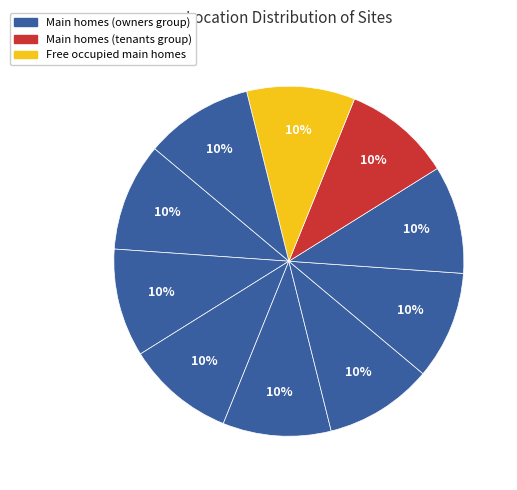

How many segments does this pie chart have?

10